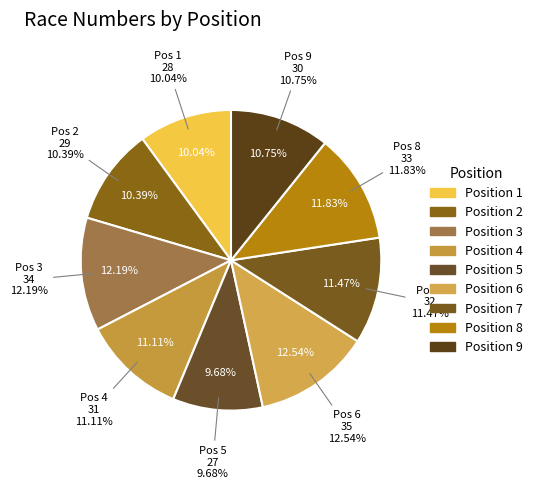

Which category has the biggest portion of the pie?

6